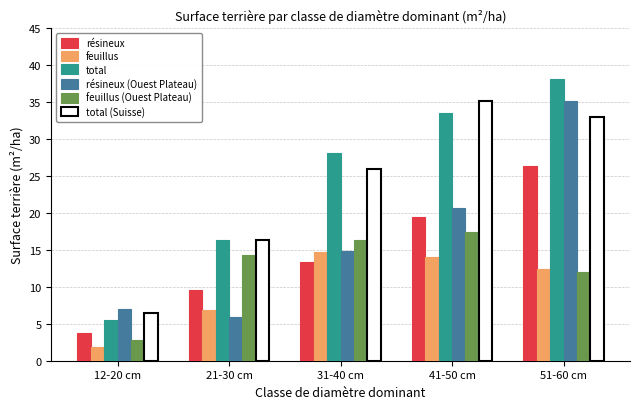

What is the value of the résineux bar at the 5th from the left?

26.3